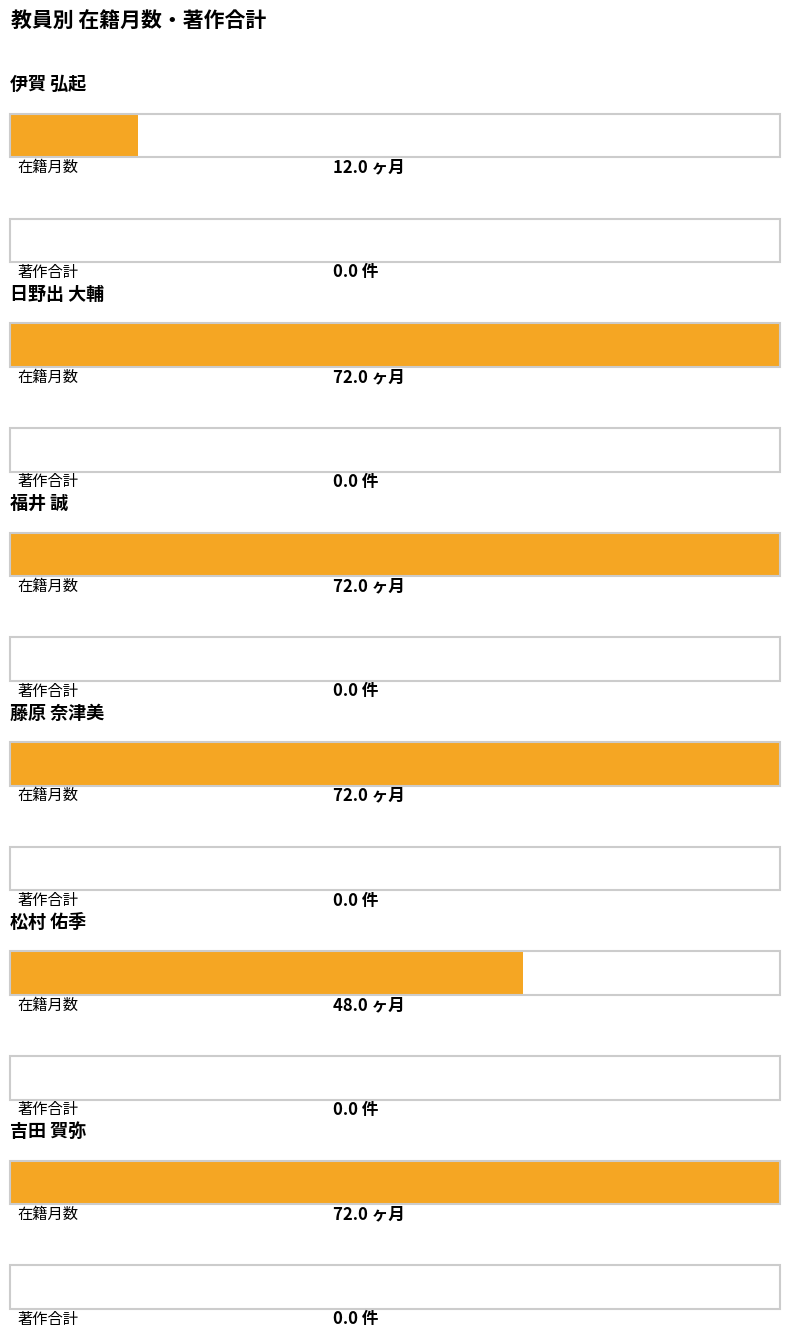

How many bars are there in each group?

2